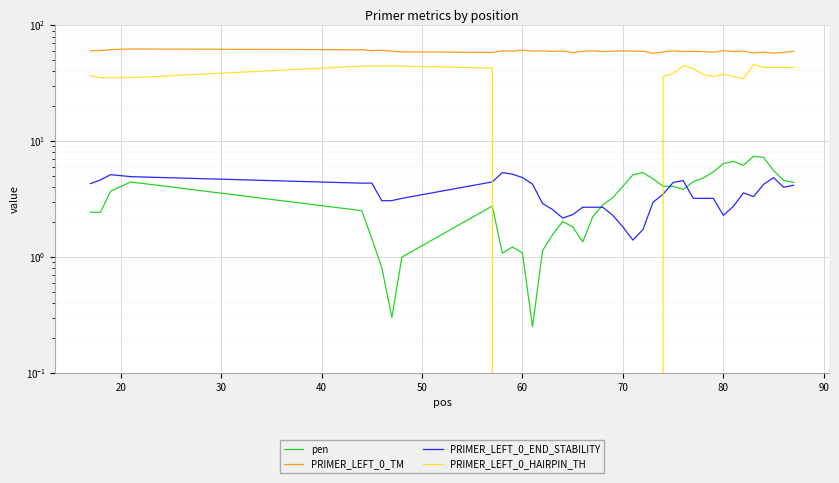

Which series has the largest range (max minus min)?

PRIMER_LEFT_0_HAIRPIN_TH